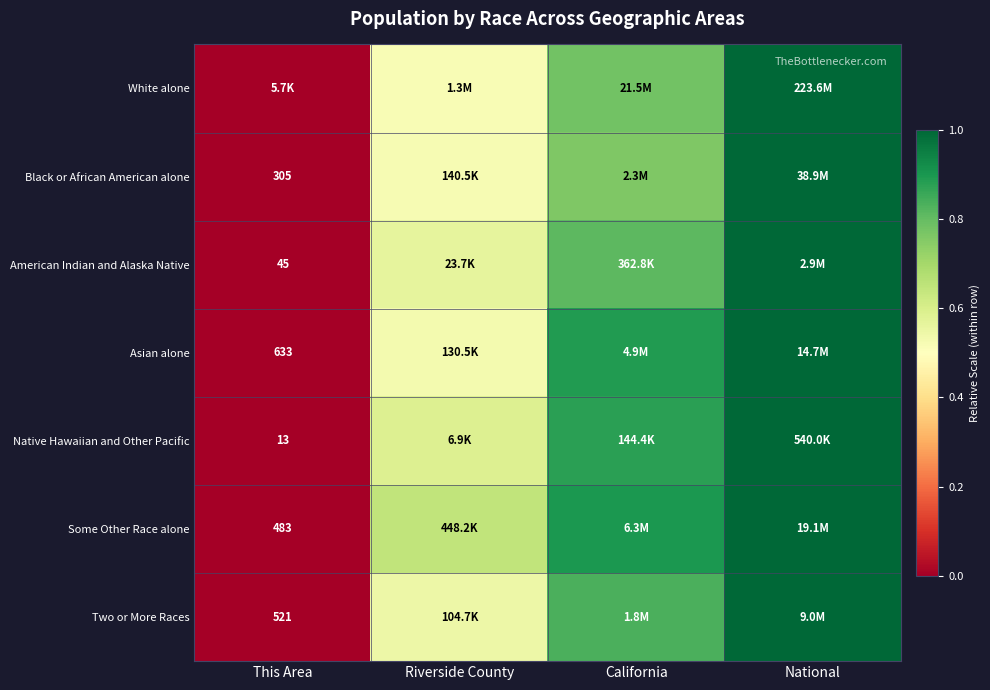

The value of Asian alone at National is 0.4. True or false?

False